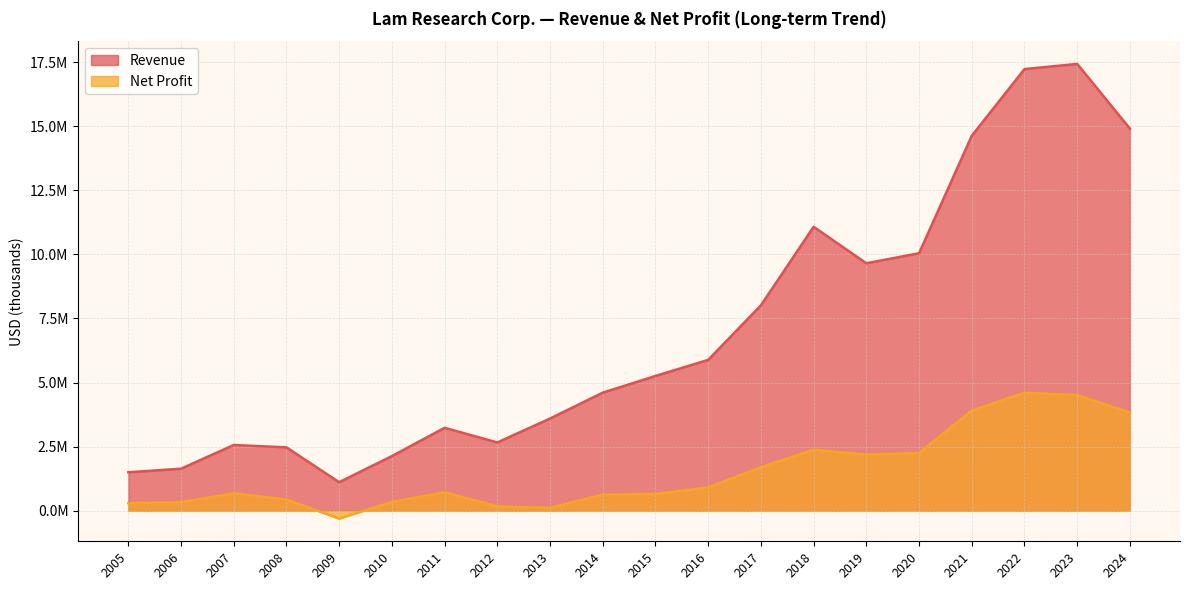

Does the chart display data point markers on the line(s)?

No